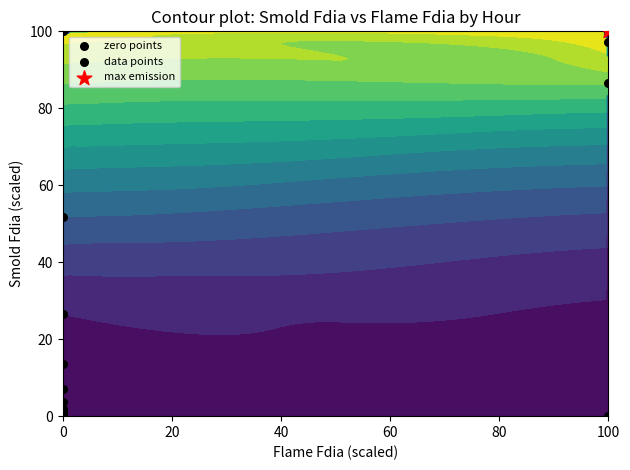

How many values exceed 13?

8